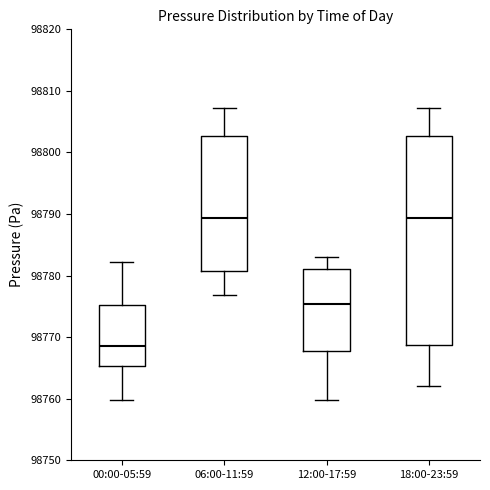

Reading left to right, transcribe this box plot: for each box, give where its median line is, the range the box spans, and where its two whiskers end, as read against the y-axis. The values are not printed on the chart, so give them approximately, as read against the axis.

00:00-05:59: median 98769, box 98765 to 98775, whiskers 98760 to 98782
06:00-11:59: median 98789, box 98781 to 98803, whiskers 98777 to 98807
12:00-17:59: median 98775, box 98768 to 98781, whiskers 98760 to 98783
18:00-23:59: median 98789, box 98769 to 98803, whiskers 98762 to 98807